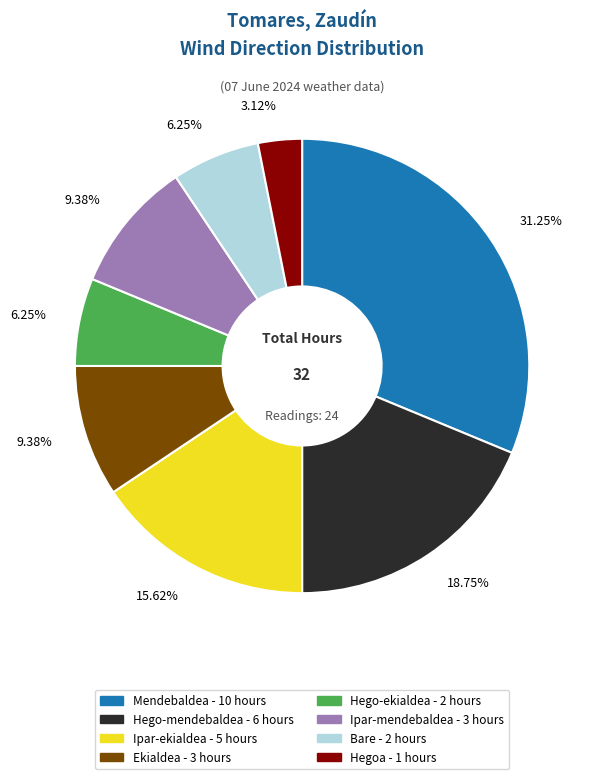

How many slices are in this pie chart?

8